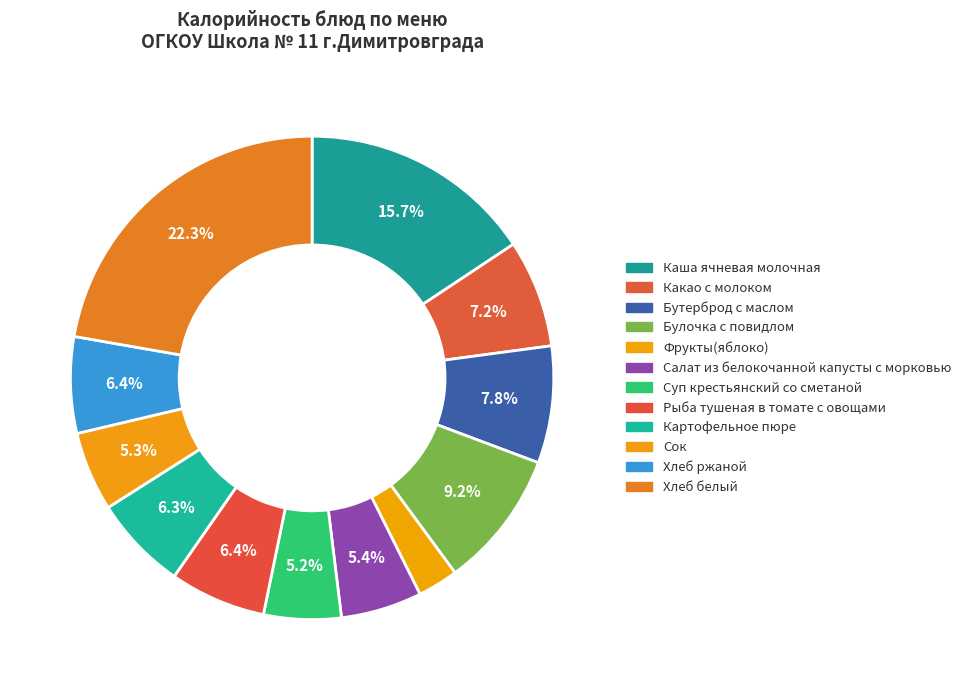

The Хлеб ржаной slice represents 6% of the pie. True or false?

True